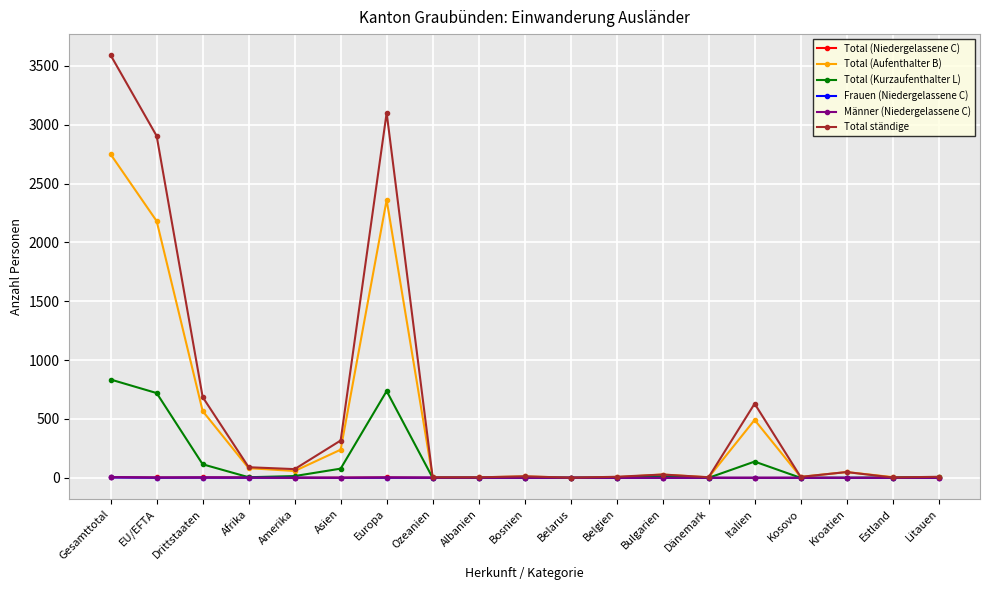

What is the spread (max minus min) of values at Asien?

317